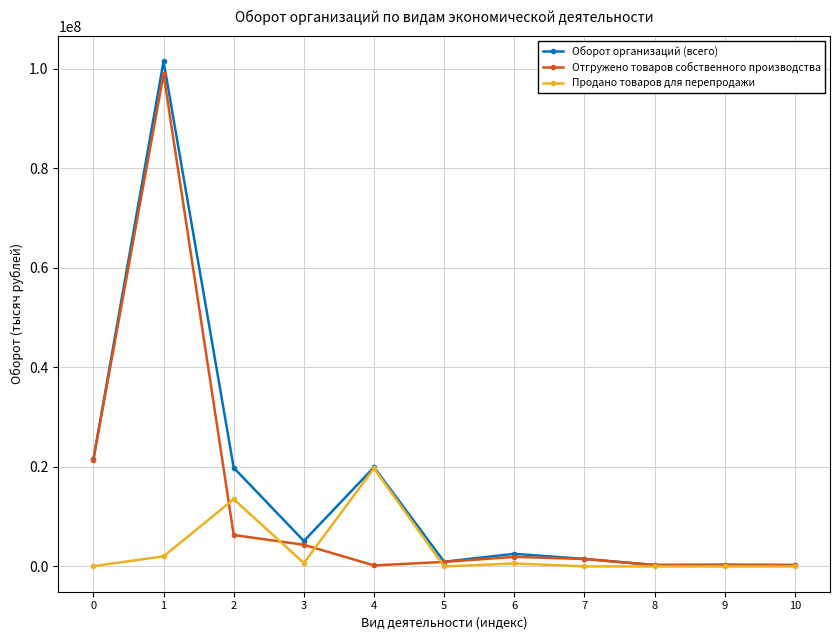

List the series in order of their peak value, lowest first.

Продано товаров для перепродажи, Отгружено товаров собственного производства, Оборот организаций (всего)